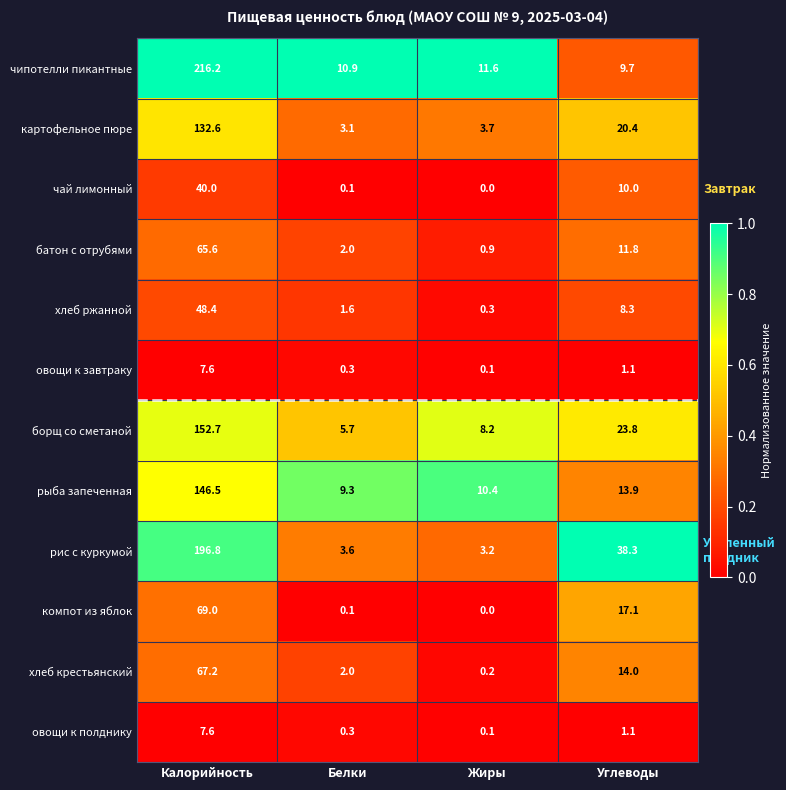

Which series has the largest total across all categories?

чипотелли пикантные